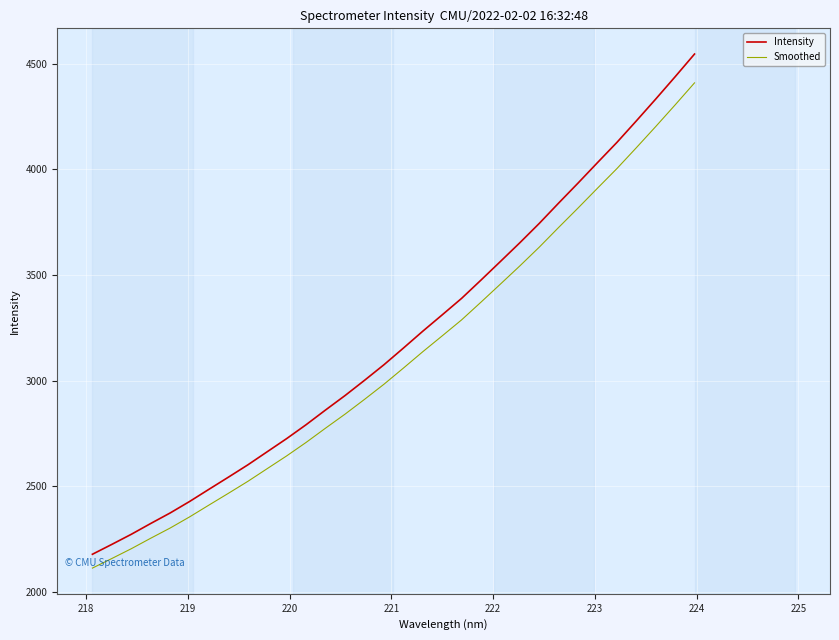

What is the difference between the maximum and minimum values in the Intensity series?

2365.7